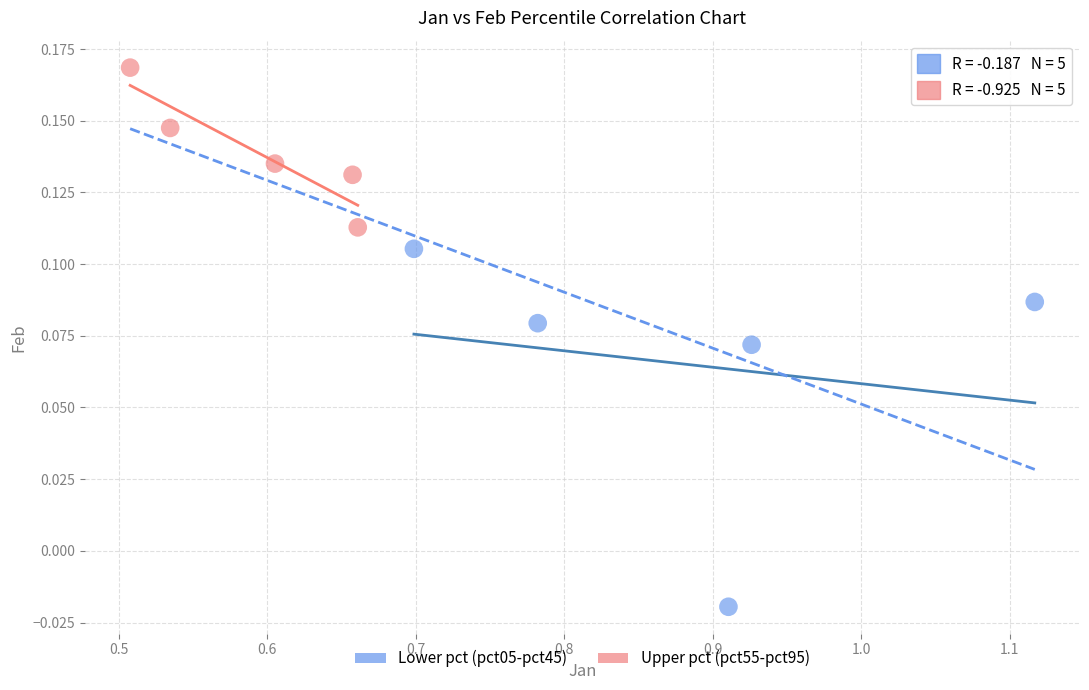

What are all the series names shown in the legend?

Lower pct (pct05-pct45), Upper pct (pct55-pct95)